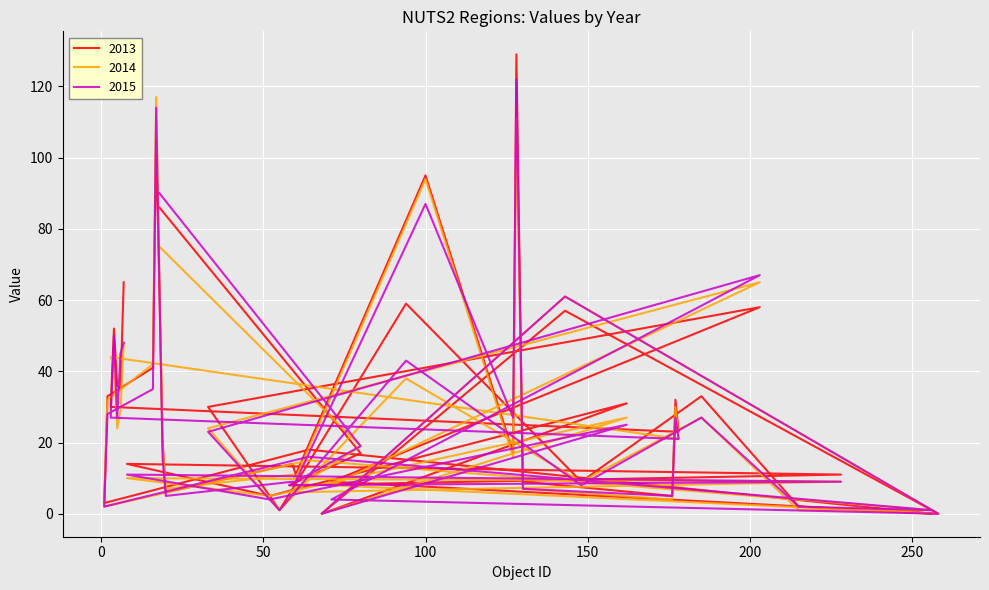

What position from the right is 94?

26